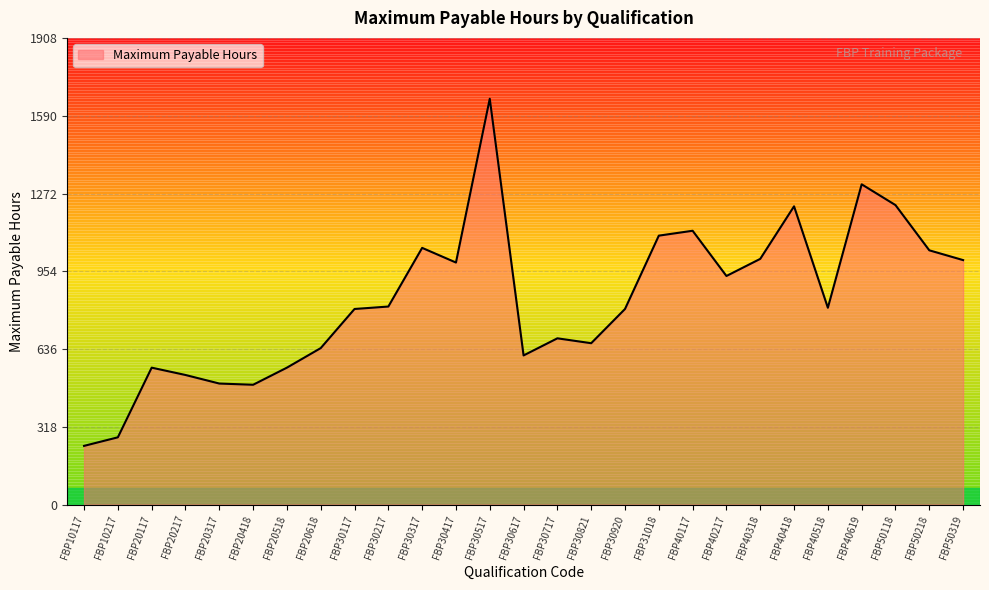

What is the difference between the values at FBP40619 and FBP50118?

85